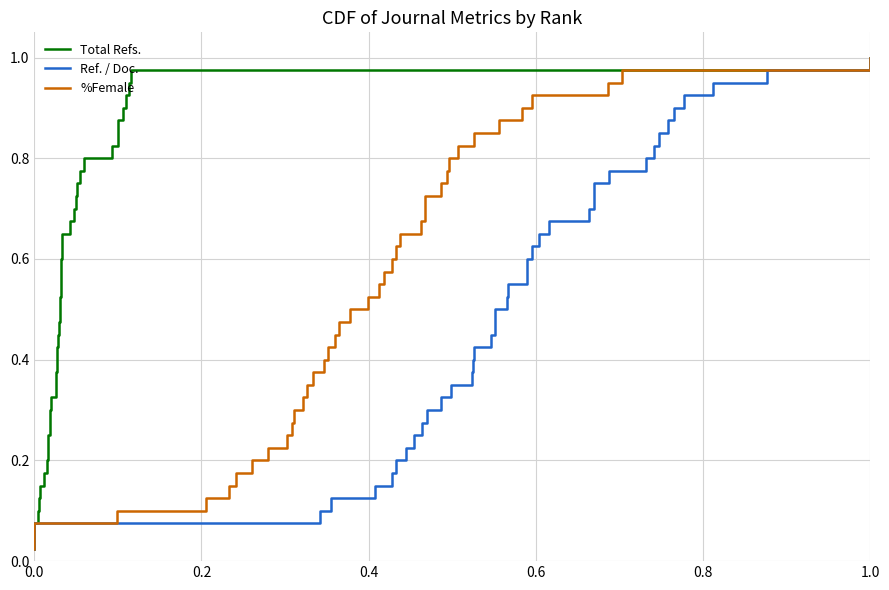

What is the sum of all %Female values?

20.5